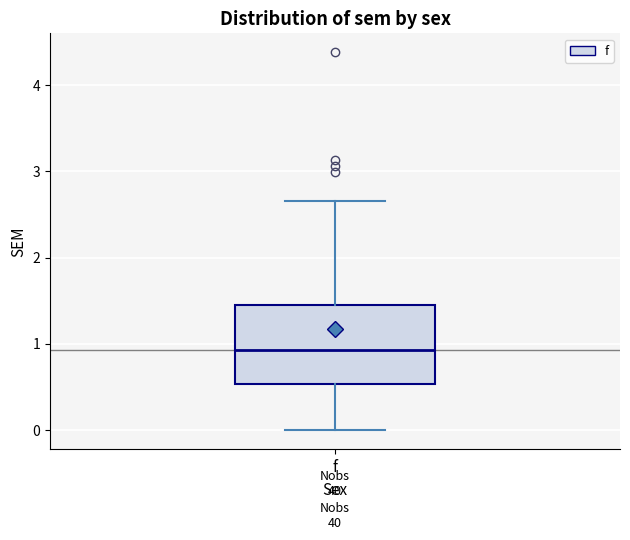

Where is the lower edge of the box for f on the y-axis? The values are not printed on the chart, so give them approximately, as read against the axis.

0.5